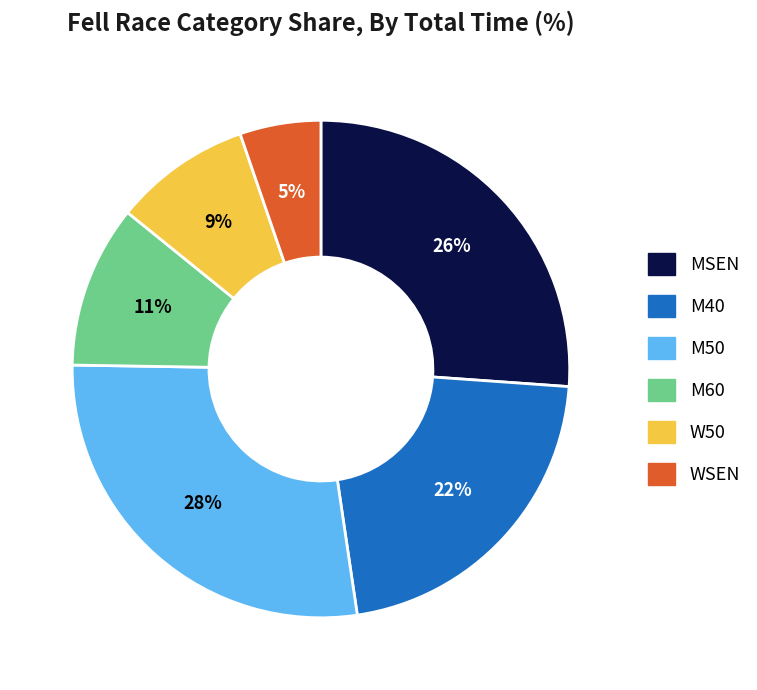

How many segments does this pie chart have?

6